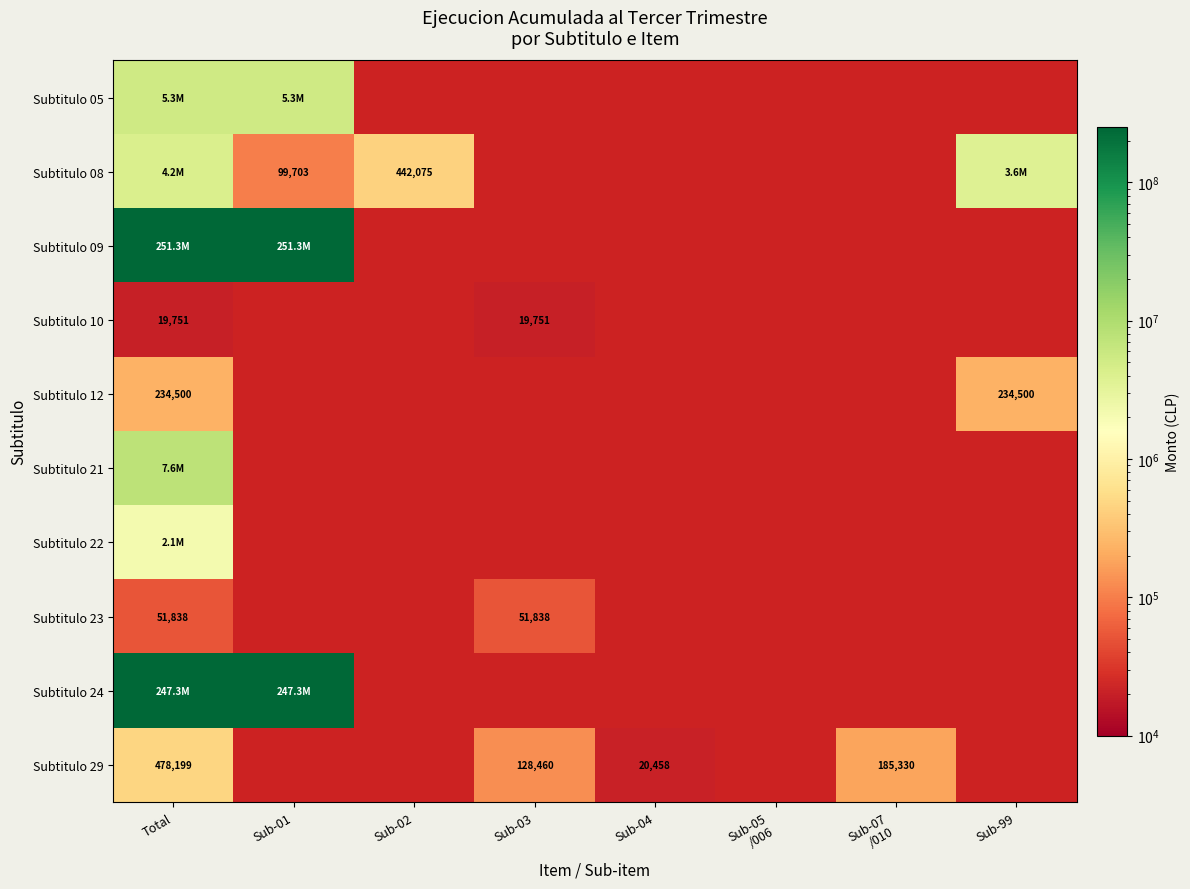

Rank the categories by Subtitulo 21 value from highest to lowest.

Total, Sub-01, Sub-02, Sub-03, Sub-04, Sub-05 /006, Sub-07 /010, Sub-99